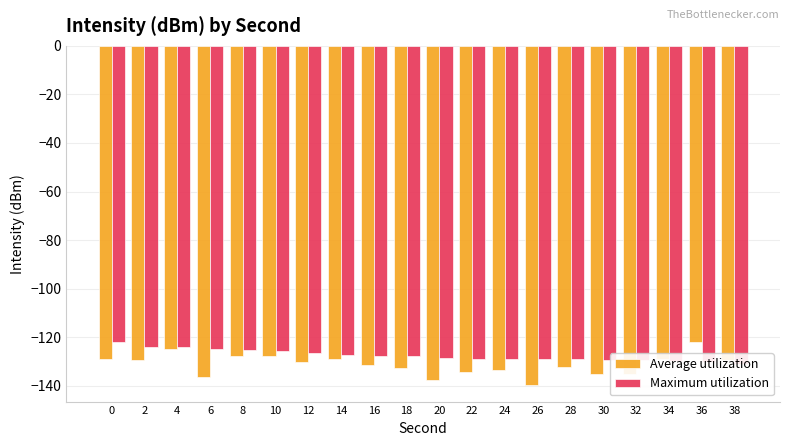

What is the average value of the Average utilization series?

-131.4